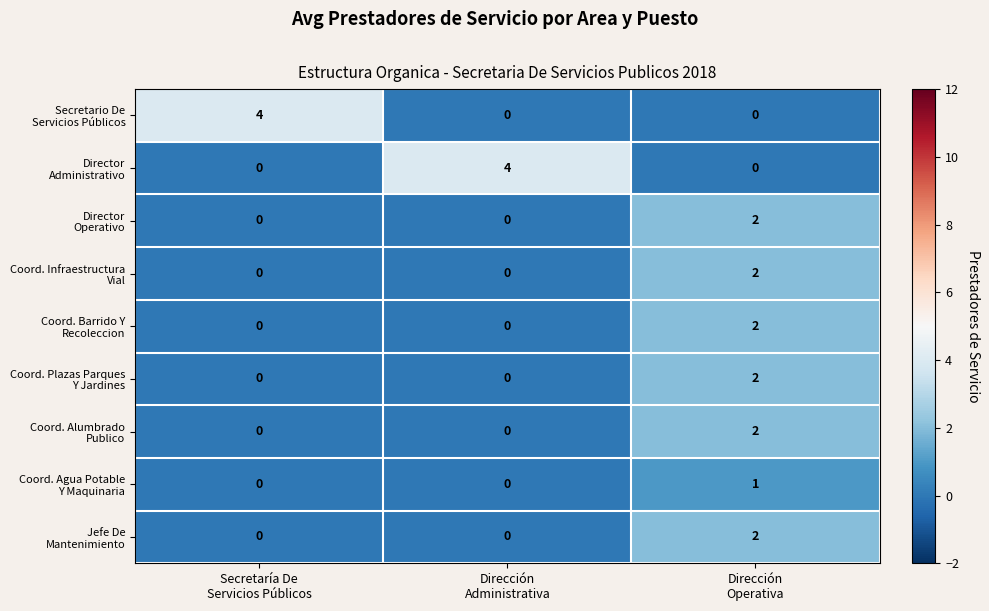

How many categories are shown in the chart?

3